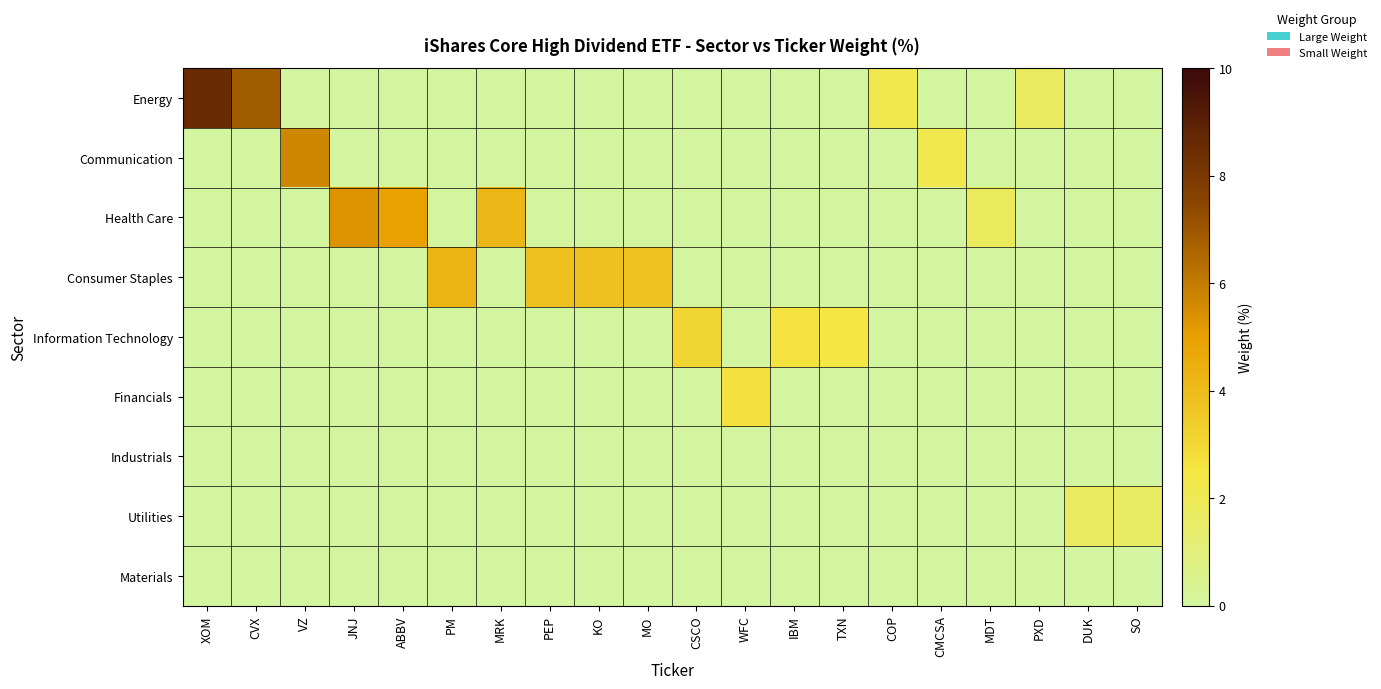

Reading left to right, what are all the values shown in this chart?

Energy: XOM=8.6	CVX=6.9	VZ=0.0	JNJ=0.0	ABBV=0.0	PM=0.0	MRK=0.0	PEP=0.0	KO=0.0	MO=0.0	CSCO=0.0	WFC=0.0	IBM=0.0	TXN=0.0	COP=2.2	CMCSA=0.0	MDT=0.0	PXD=1.7	DUK=0.0	SO=0.0
Communication: XOM=0.0	CVX=0.0	VZ=5.7	JNJ=0.0	ABBV=0.0	PM=0.0	MRK=0.0	PEP=0.0	KO=0.0	MO=0.0	CSCO=0.0	WFC=0.0	IBM=0.0	TXN=0.0	COP=0.0	CMCSA=2.1	MDT=0.0	PXD=0.0	DUK=0.0	SO=0.0
Health Care: XOM=0.0	CVX=0.0	VZ=0.0	JNJ=5.3	ABBV=5.0	PM=0.0	MRK=4.2	PEP=0.0	KO=0.0	MO=0.0	CSCO=0.0	WFC=0.0	IBM=0.0	TXN=0.0	COP=0.0	CMCSA=0.0	MDT=1.8	PXD=0.0	DUK=0.0	SO=0.0
Consumer Staples: XOM=0.0	CVX=0.0	VZ=0.0	JNJ=0.0	ABBV=0.0	PM=4.3	MRK=0.0	PEP=3.8	KO=3.8	MO=3.7	CSCO=0.0	WFC=0.0	IBM=0.0	TXN=0.0	COP=0.0	CMCSA=0.0	MDT=0.0	PXD=0.0	DUK=0.0	SO=0.0
Information Technology: XOM=0.0	CVX=0.0	VZ=0.0	JNJ=0.0	ABBV=0.0	PM=0.0	MRK=0.0	PEP=0.0	KO=0.0	MO=0.0	CSCO=3.1	WFC=0.0	IBM=2.6	TXN=2.5	COP=0.0	CMCSA=0.0	MDT=0.0	PXD=0.0	DUK=0.0	SO=0.0
Financials: XOM=0.0	CVX=0.0	VZ=0.0	JNJ=0.0	ABBV=0.0	PM=0.0	MRK=0.0	PEP=0.0	KO=0.0	MO=0.0	CSCO=0.0	WFC=2.7	IBM=0.0	TXN=0.0	COP=0.0	CMCSA=0.0	MDT=0.0	PXD=0.0	DUK=0.0	SO=0.0
Industrials: XOM=0.0	CVX=0.0	VZ=0.0	JNJ=0.0	ABBV=0.0	PM=0.0	MRK=0.0	PEP=0.0	KO=0.0	MO=0.0	CSCO=0.0	WFC=0.0	IBM=0.0	TXN=0.0	COP=0.0	CMCSA=0.0	MDT=0.0	PXD=0.0	DUK=0.0	SO=0.0
Utilities: XOM=0.0	CVX=0.0	VZ=0.0	JNJ=0.0	ABBV=0.0	PM=0.0	MRK=0.0	PEP=0.0	KO=0.0	MO=0.0	CSCO=0.0	WFC=0.0	IBM=0.0	TXN=0.0	COP=0.0	CMCSA=0.0	MDT=0.0	PXD=0.0	DUK=1.7	SO=1.6
Materials: XOM=0.0	CVX=0.0	VZ=0.0	JNJ=0.0	ABBV=0.0	PM=0.0	MRK=0.0	PEP=0.0	KO=0.0	MO=0.0	CSCO=0.0	WFC=0.0	IBM=0.0	TXN=0.0	COP=0.0	CMCSA=0.0	MDT=0.0	PXD=0.0	DUK=0.0	SO=0.0